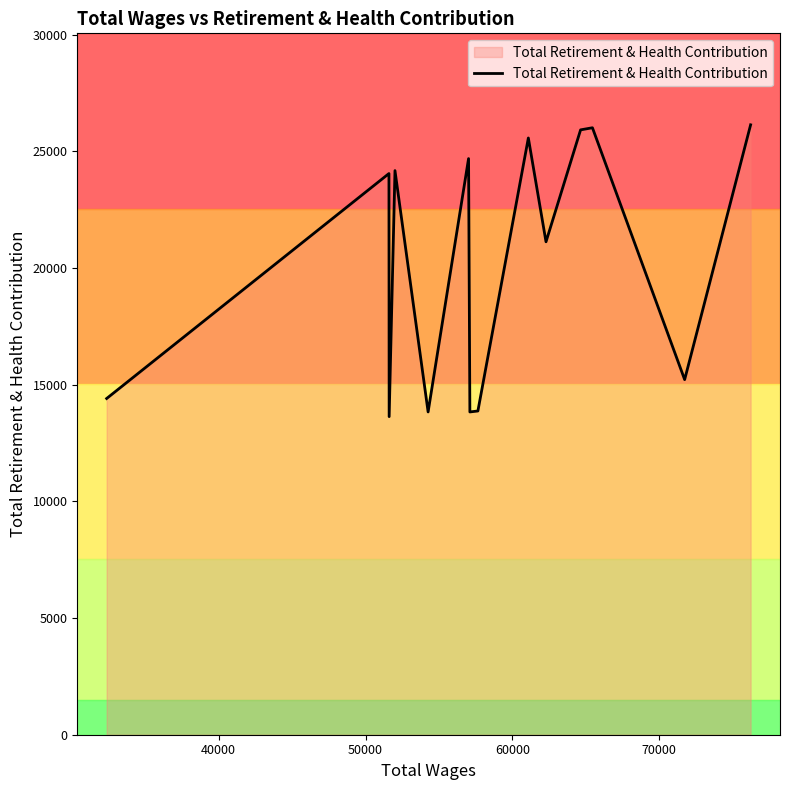

What is the lowest value of the Total Retirement & Health Contribution series?

13629